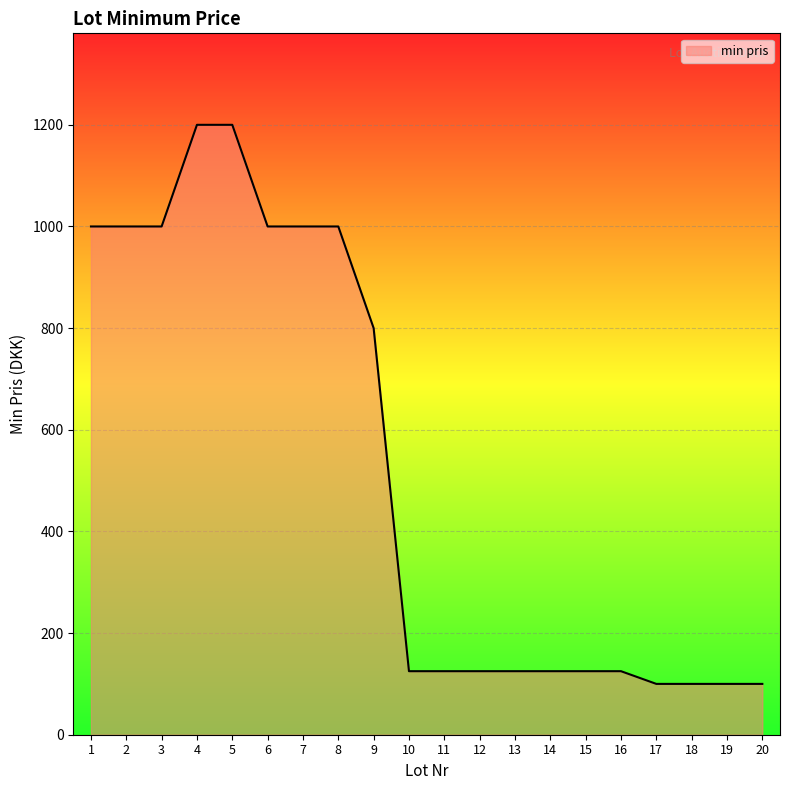

What is the difference between the maximum and minimum values?

1100